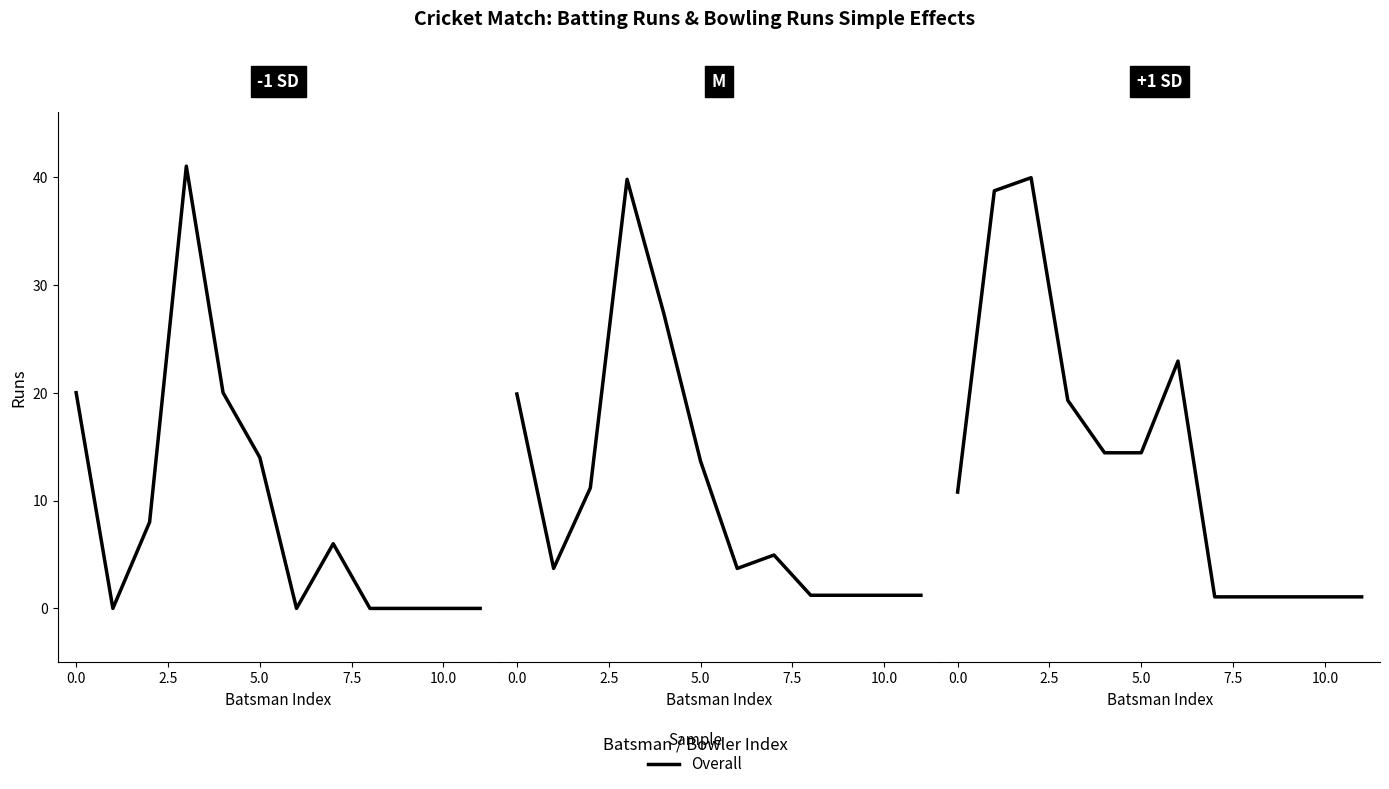

How many interior local valleys does the Super Kings Batting Runs series have?

2